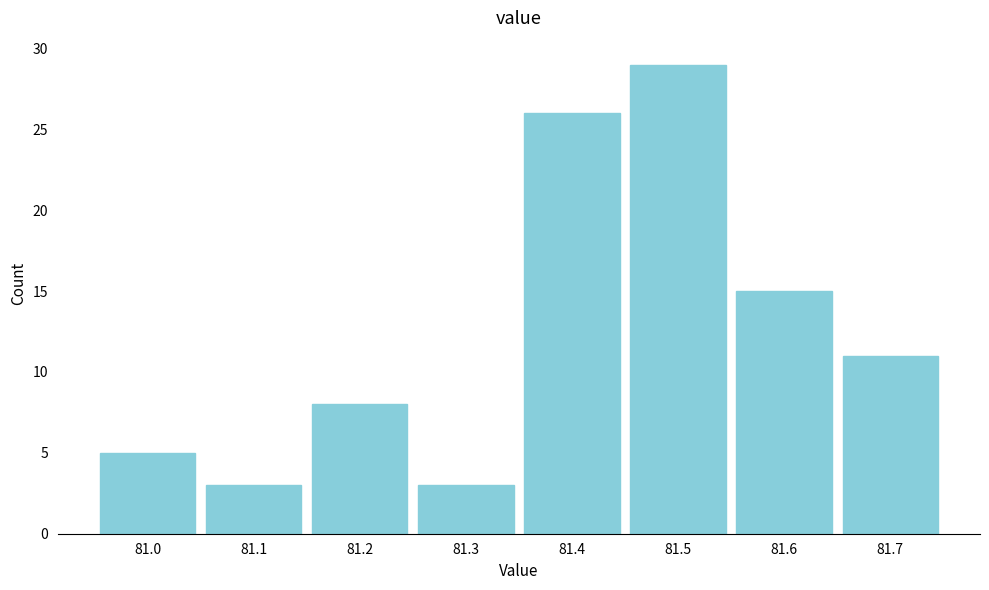

Reading left to right, what are all the values shown in this chart?

81.0=5	81.1=3	81.2=8	81.3=3	81.4=26	81.5=29	81.6=15	81.7=11